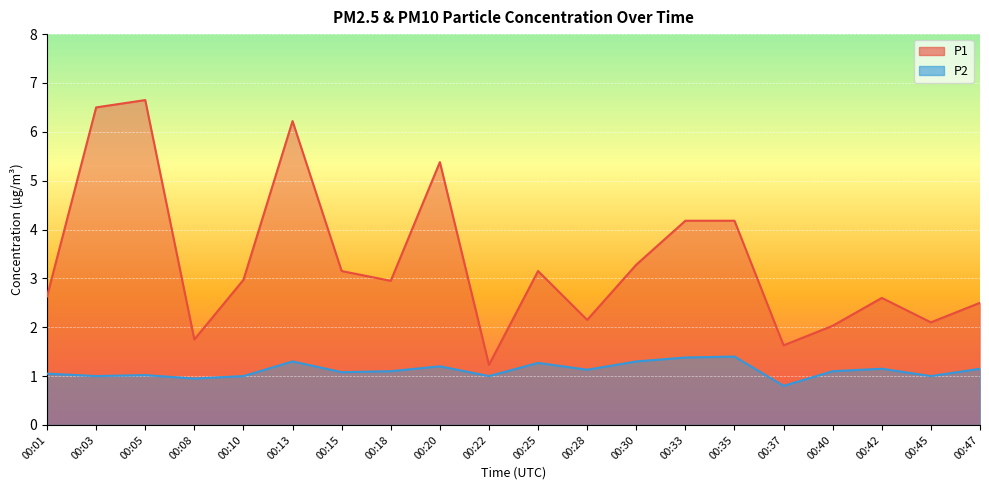

Reading left to right, extract all data points from this chart.

P1: 00:01=2.6	00:03=6.5	00:05=6.7	00:08=1.8	00:10=3.0	00:13=6.2	00:15=3.1	00:18=3.0	00:20=5.4	00:22=1.2	00:25=3.1	00:28=2.1	00:30=3.3	00:33=4.2	00:35=4.2	00:37=1.6	00:40=2.0	00:42=2.6	00:45=2.1	00:47=2.5
P2: 00:01=1.1	00:03=1.0	00:05=1.0	00:08=0.9	00:10=1.0	00:13=1.3	00:15=1.1	00:18=1.1	00:20=1.2	00:22=1.0	00:25=1.3	00:28=1.1	00:30=1.3	00:33=1.4	00:35=1.4	00:37=0.8	00:40=1.1	00:42=1.1	00:45=1.0	00:47=1.1